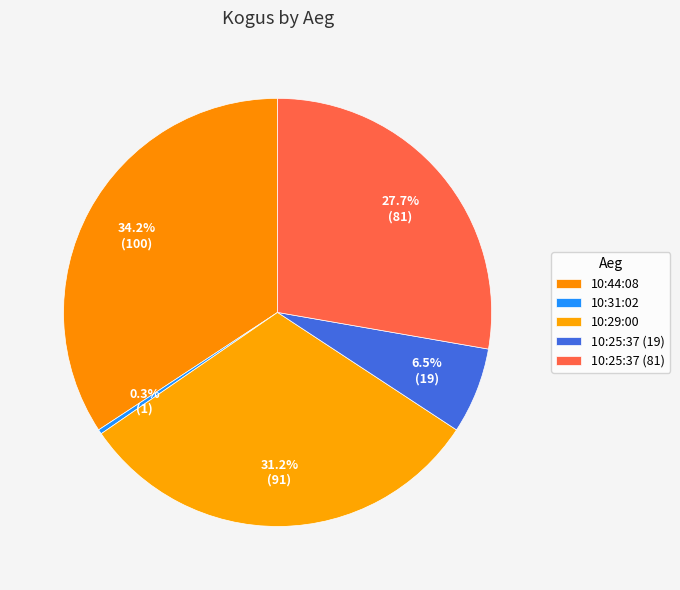

What percentage is the 10:25:37 (19) slice, to the nearest percent?

7%